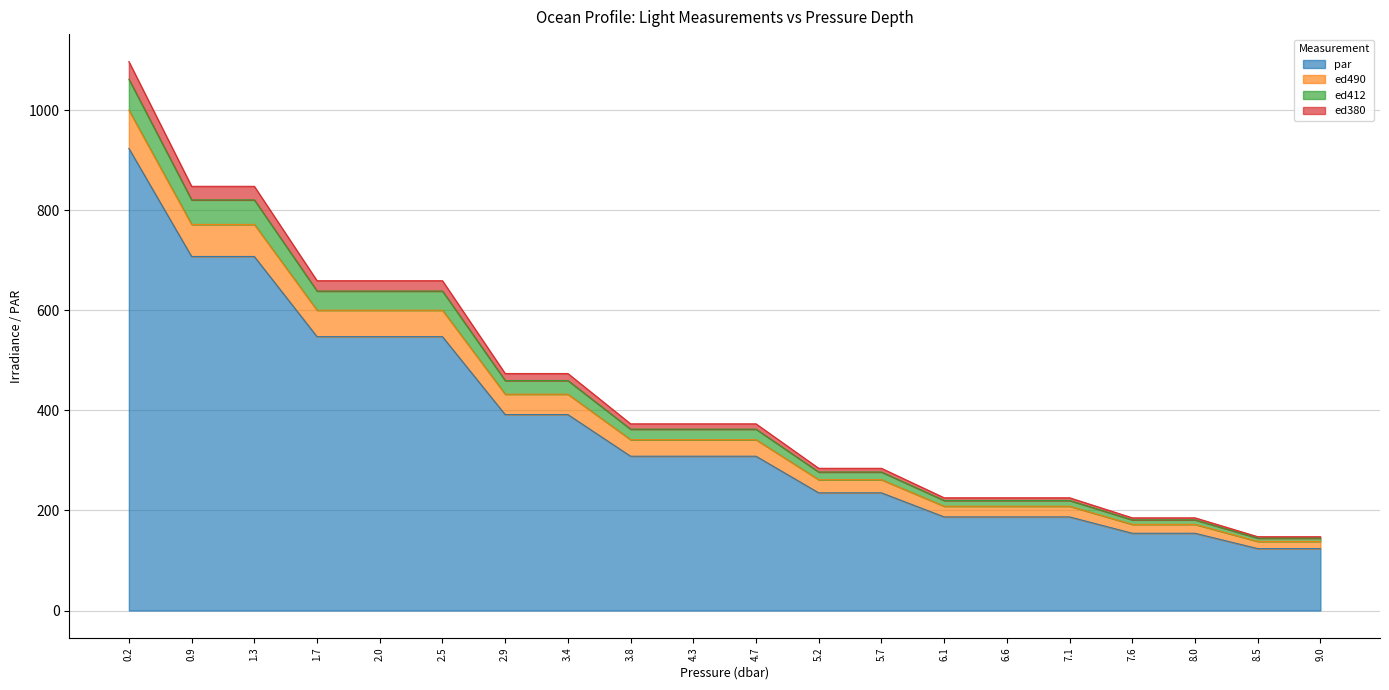

What is the maximum value for par?

923.6